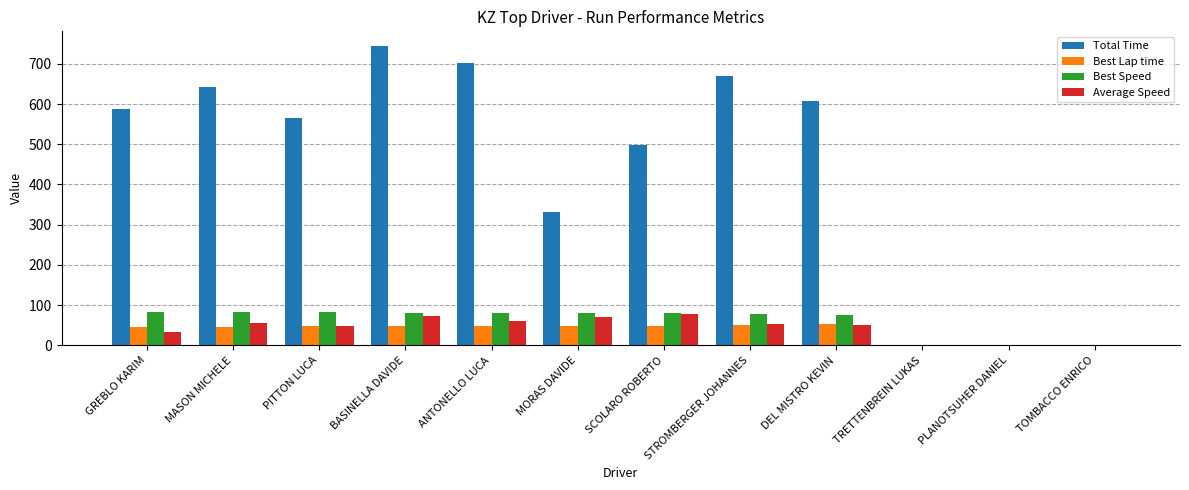

What are all the series names shown in the legend?

Total Time, Best Lap time, Best Speed, Average Speed